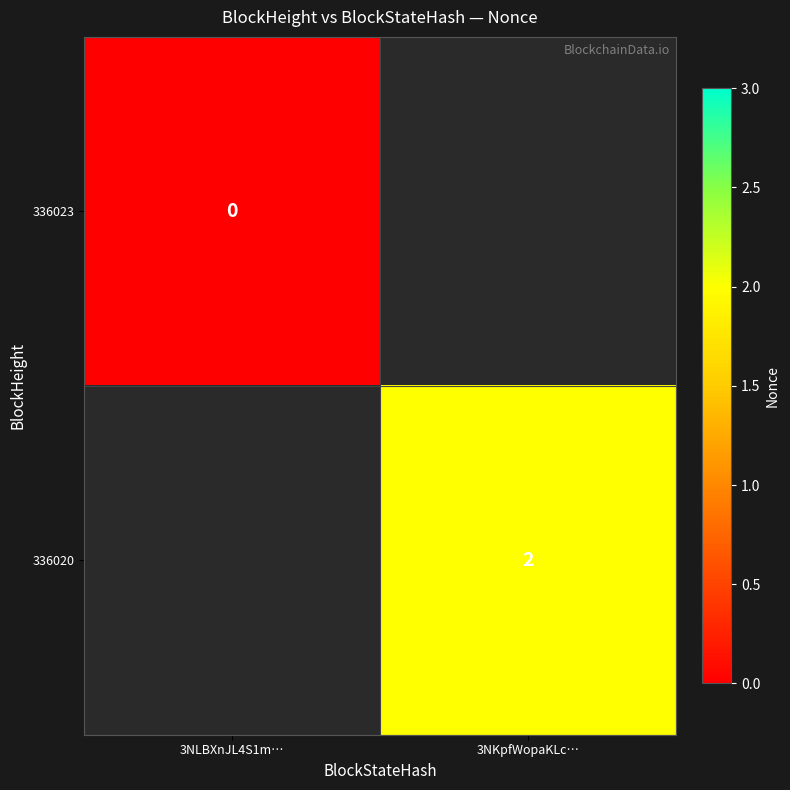

The value of 336020 at 3NKpfWopaKLc… is 2. True or false?

True